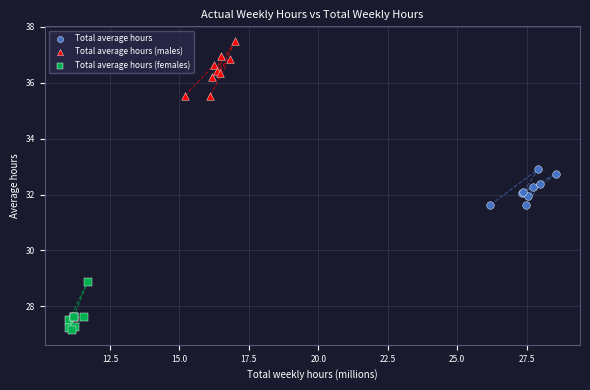

Which series contains the lowest Y value?

Total average hours (females)